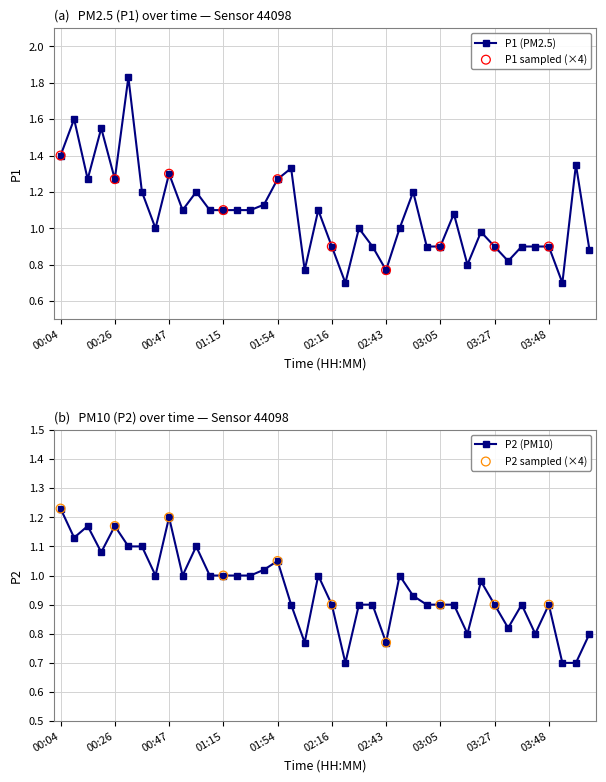

What is the total value across all series at 03:21?

2.0